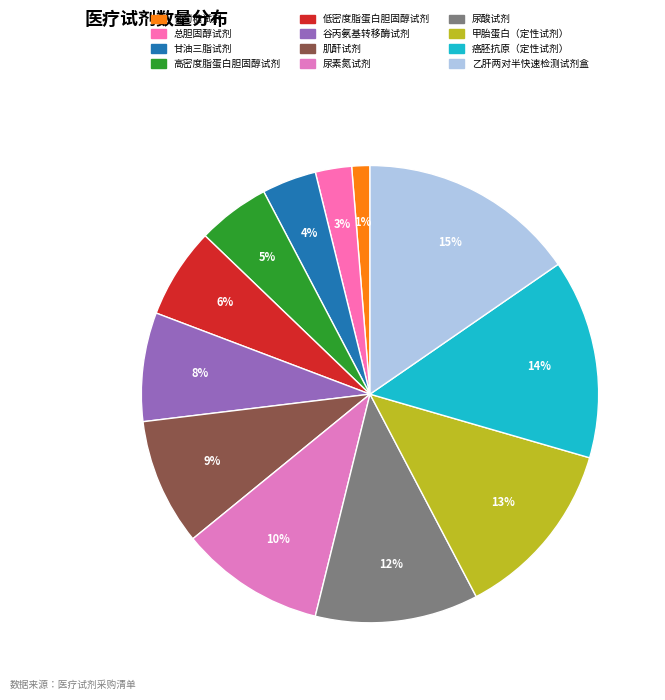

How many slices are in this pie chart?

12